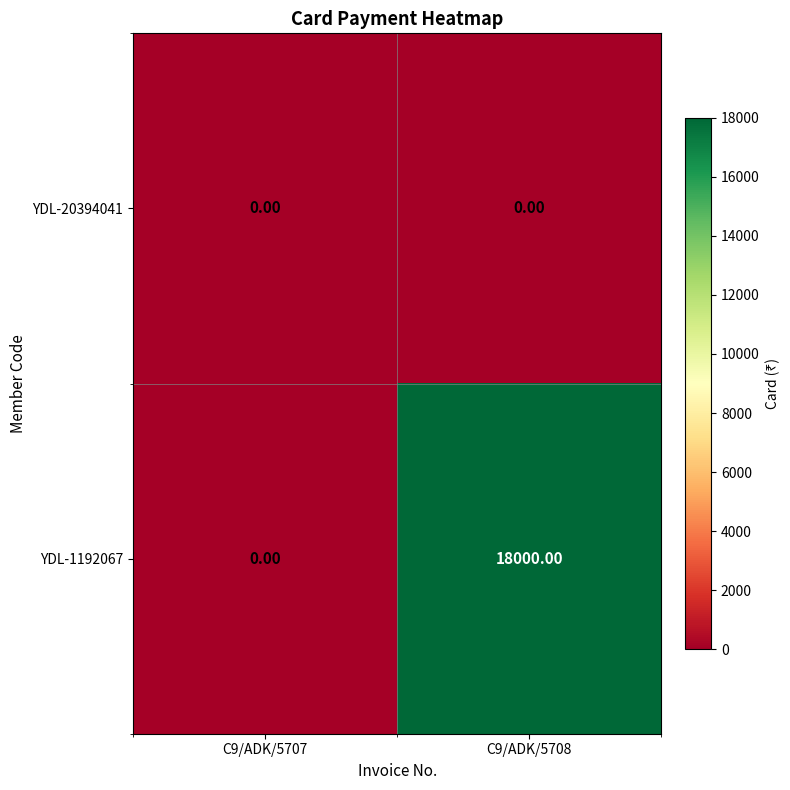

Which series has the largest range (max minus min)?

YDL-1192067